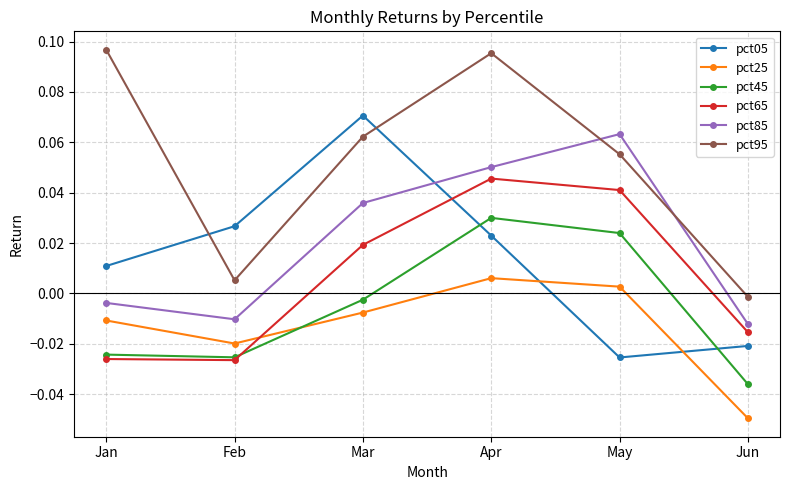

True or false: pct45 and pct85 intersect in this chart.

False